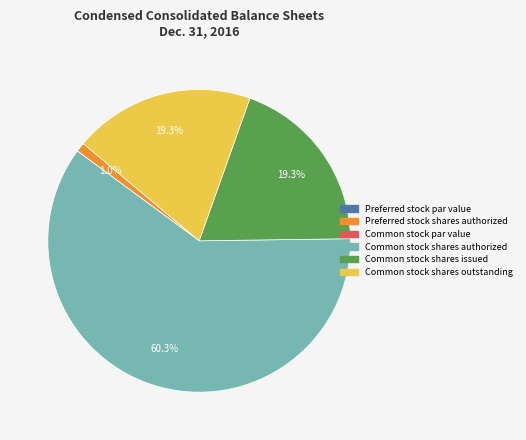

Which category has the biggest portion of the pie?

Common stock shares authorized